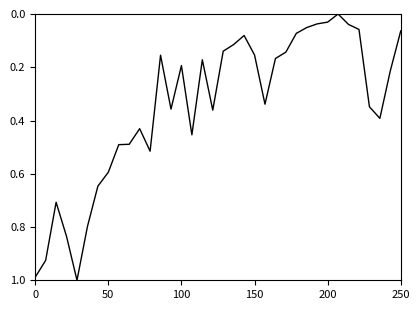

What is the average value?

0.3